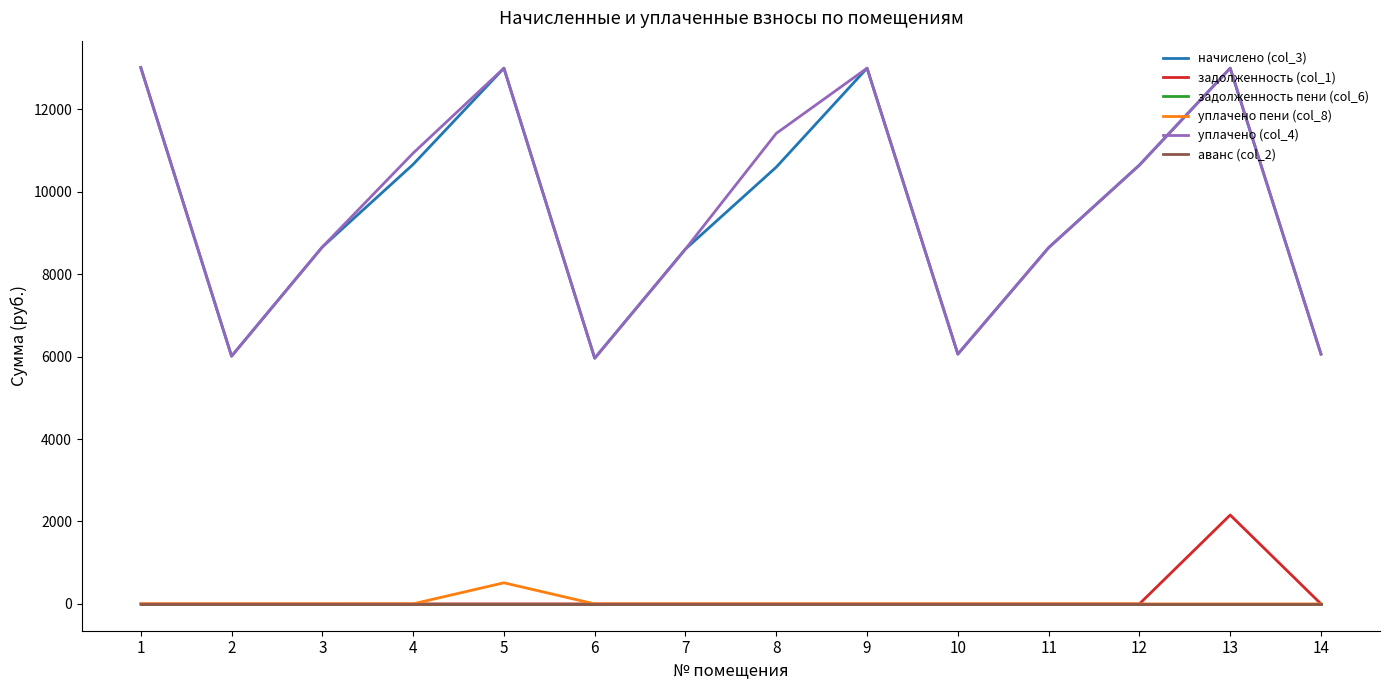

Is this an area chart (filled region under the line)?

No